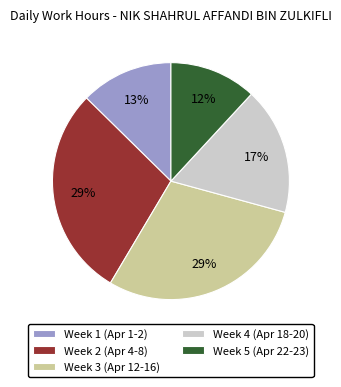

To the nearest percent, what is the difference between the largest and smallest slice percentages?

17%